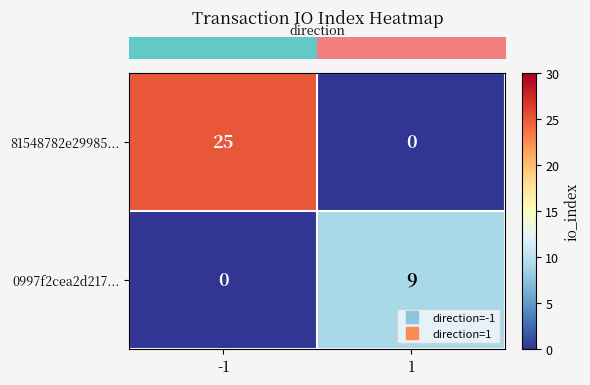

How many categories are shown in the chart?

2